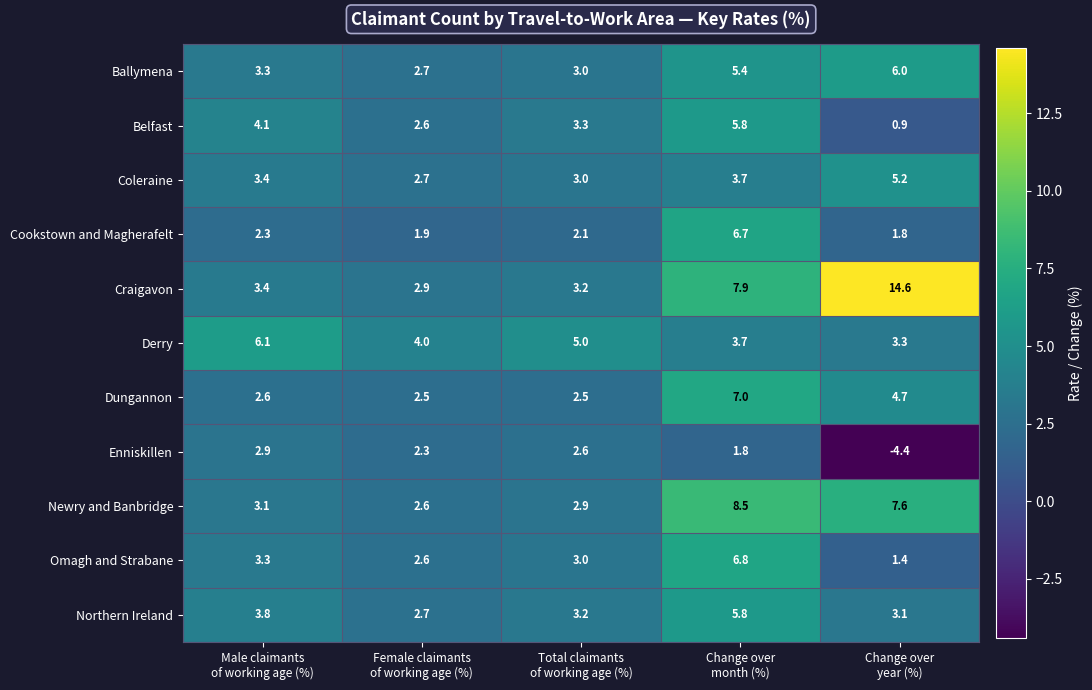

What is the maximum value shown in the chart?

14.6